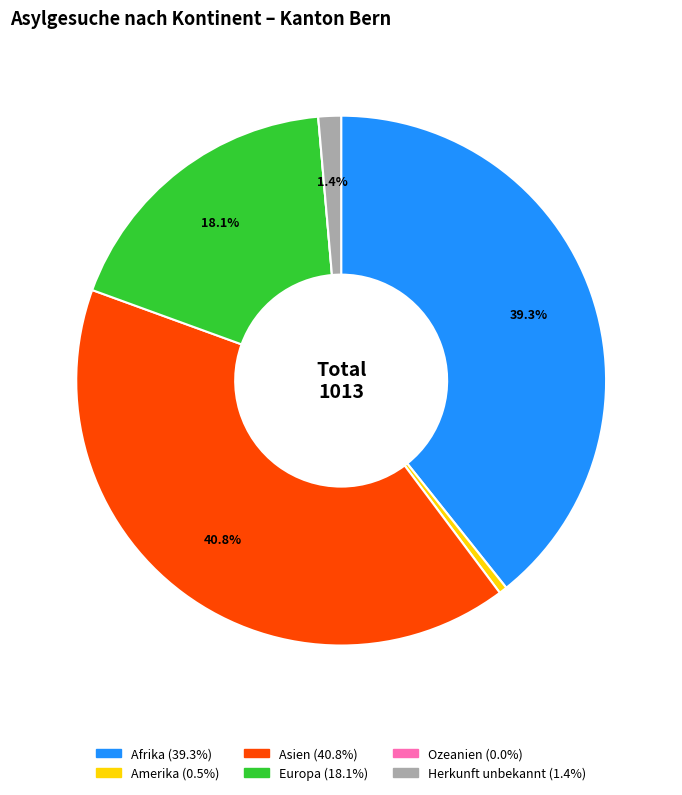

Is Europa the majority of the pie?

No